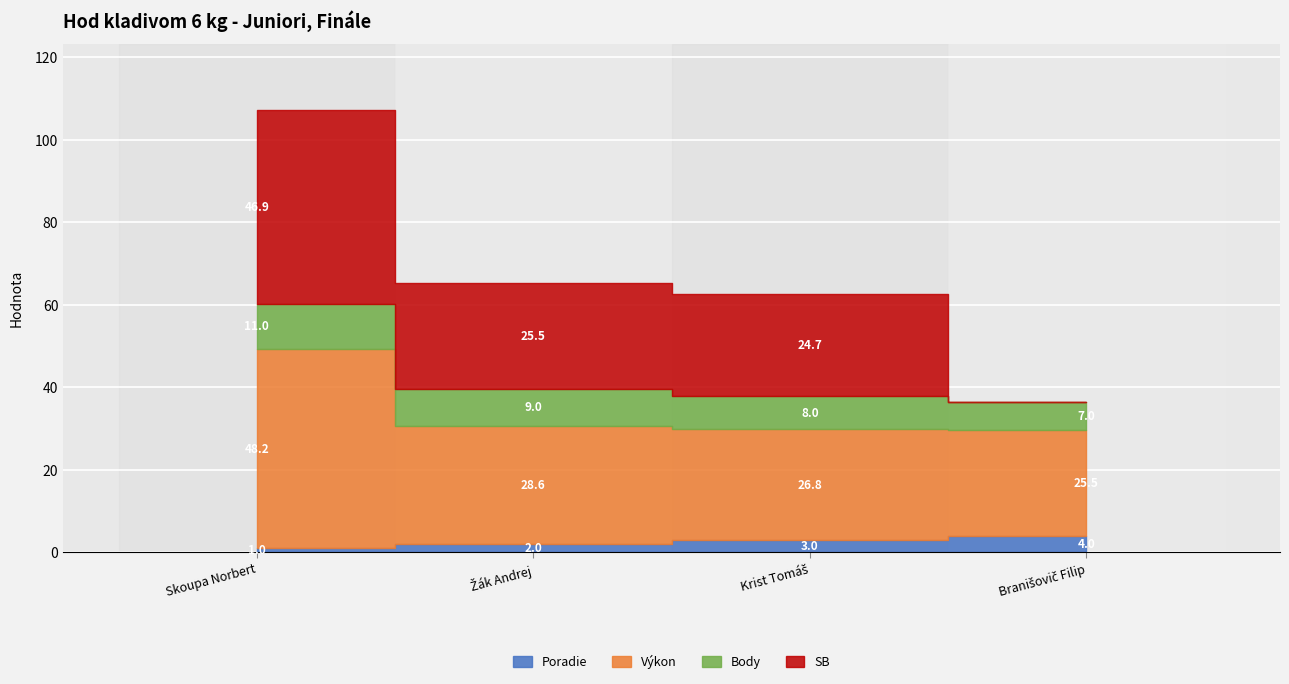

Reading left to right, list all the values displayed in this chart.

Poradie: Skoupa Norbert=1.0	Žák Andrej=2.0	Krist Tomáš=3.0	Branišovič Filip=4.0
Výkon: Skoupa Norbert=48.2	Žák Andrej=28.6	Krist Tomáš=26.8	Branišovič Filip=25.5
Body: Skoupa Norbert=11.0	Žák Andrej=9.0	Krist Tomáš=8.0	Branišovič Filip=7.0
SB: Skoupa Norbert=46.9	Žák Andrej=25.5	Krist Tomáš=24.7	Branišovič Filip=0.0